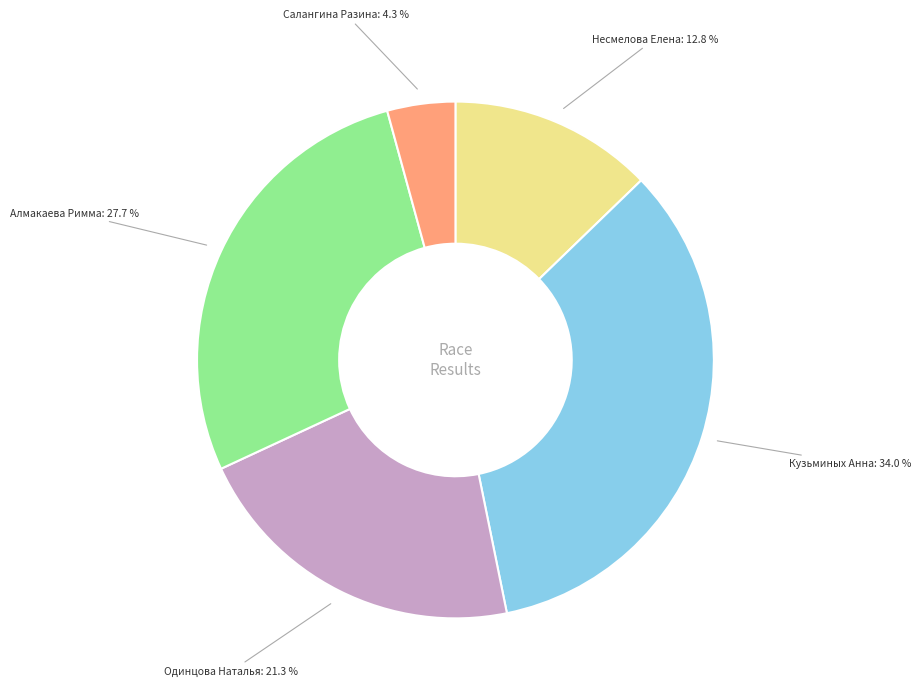

Is there a majority slice in this chart?

No